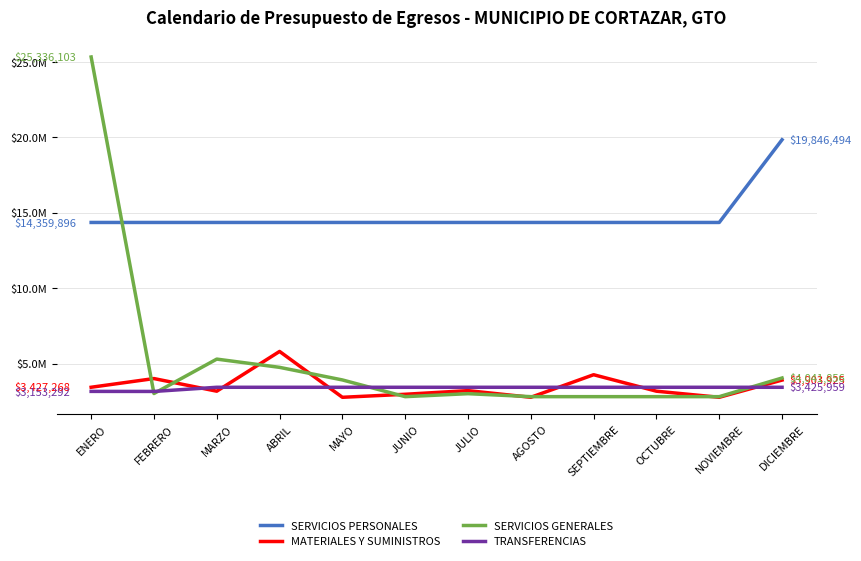

What is the minimum value shown in the chart?

2761597